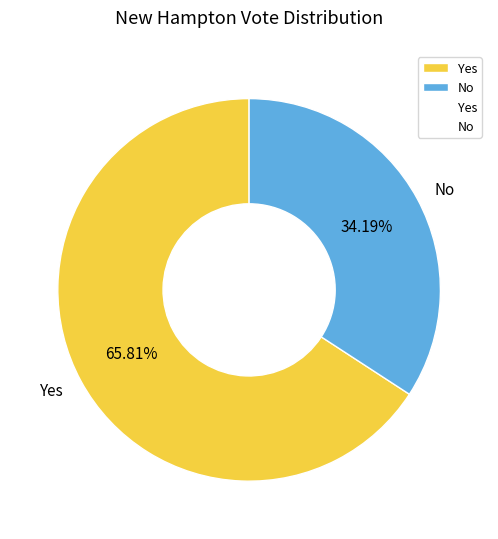

To the nearest percent, what portion does Yes represent?

66%